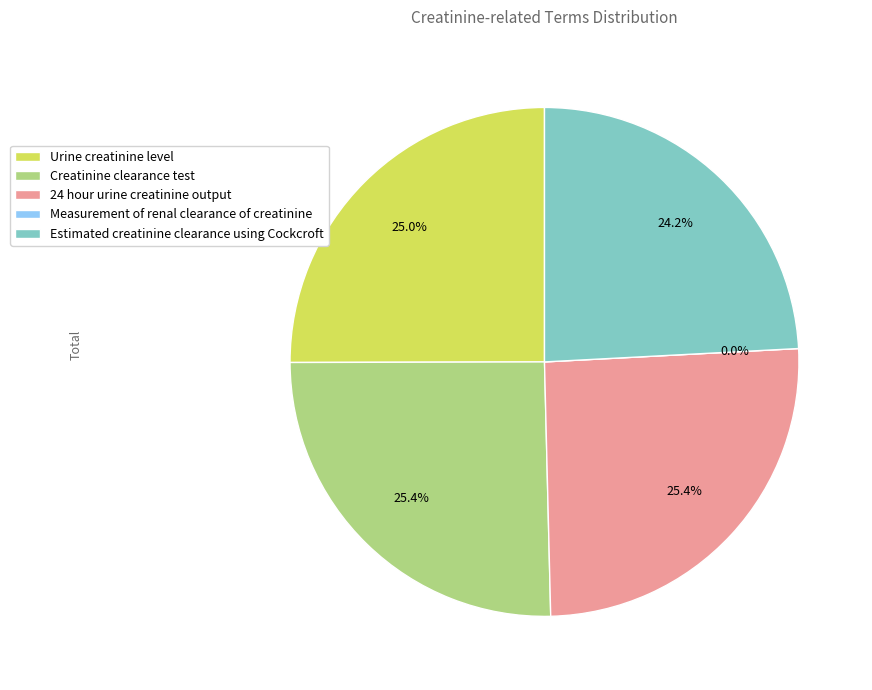

Which slice is the largest?

24 hour urine creatinine output